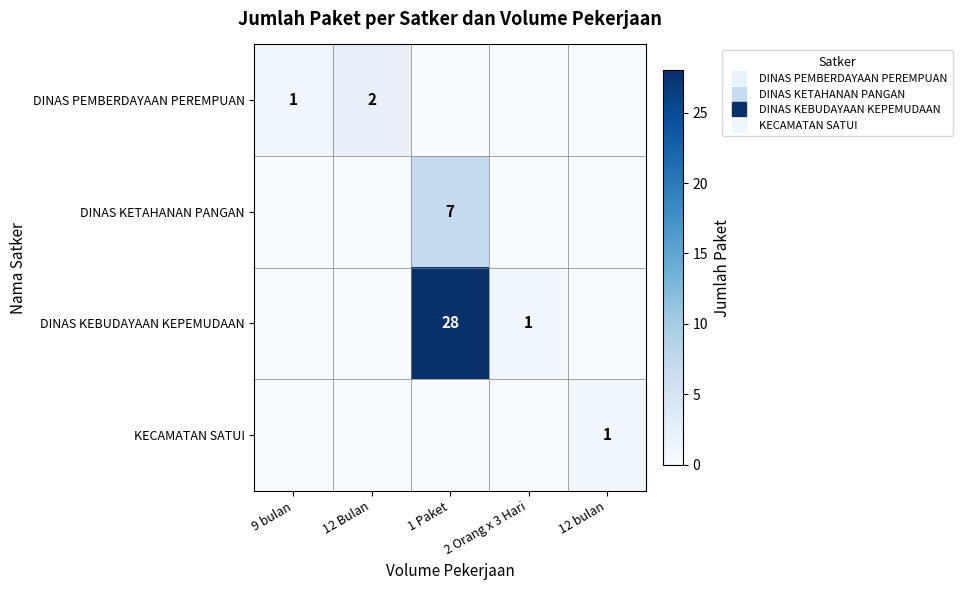

What is the maximum value for KECAMATAN SATUI?

1